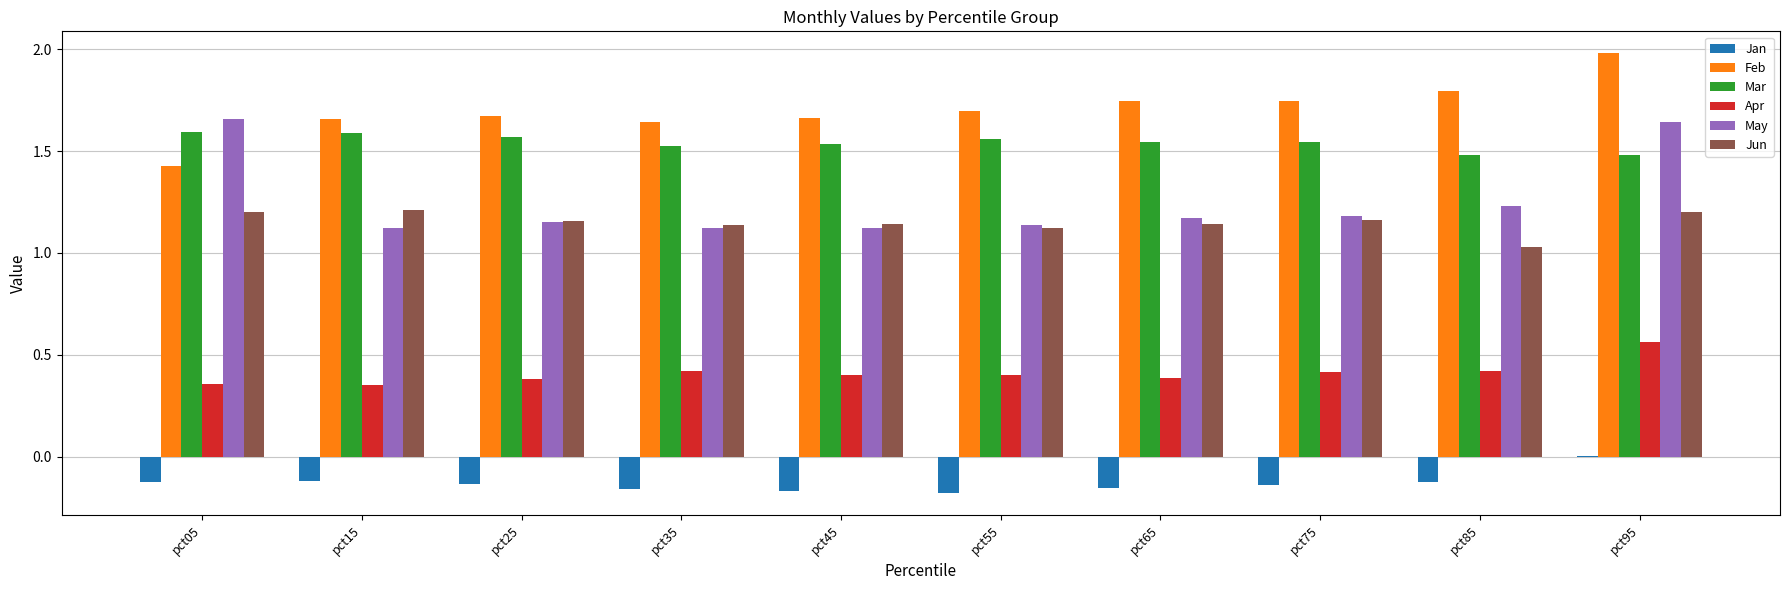

Is the value of Jun at pct55 greater than the value of Jan at pct45?

Yes